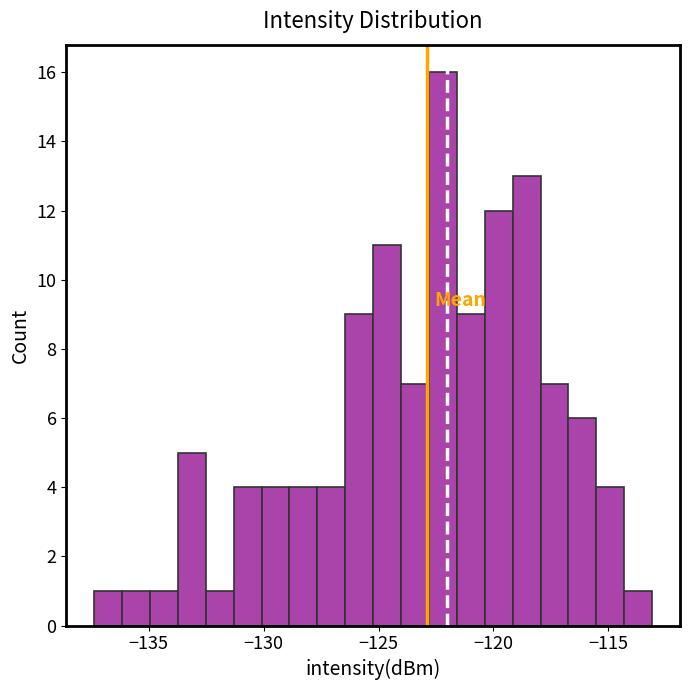

Read against the x-axis, roughly where is the centre of the tallest bar?

-122.0